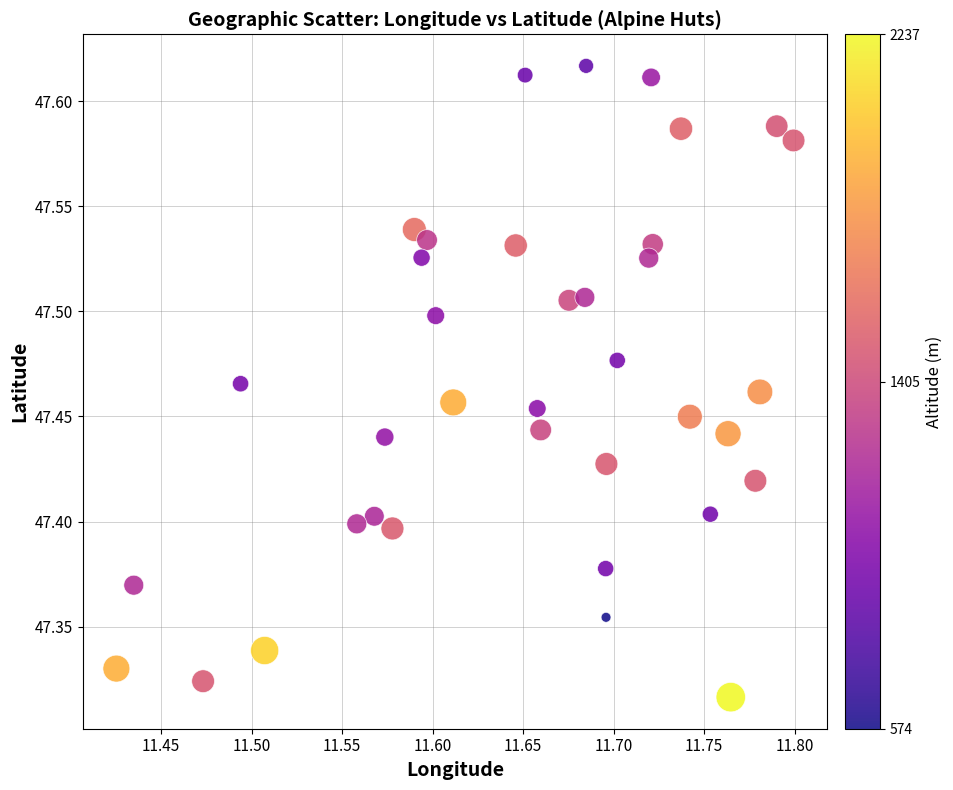

What is the range of X values (max minus min)?

0.4